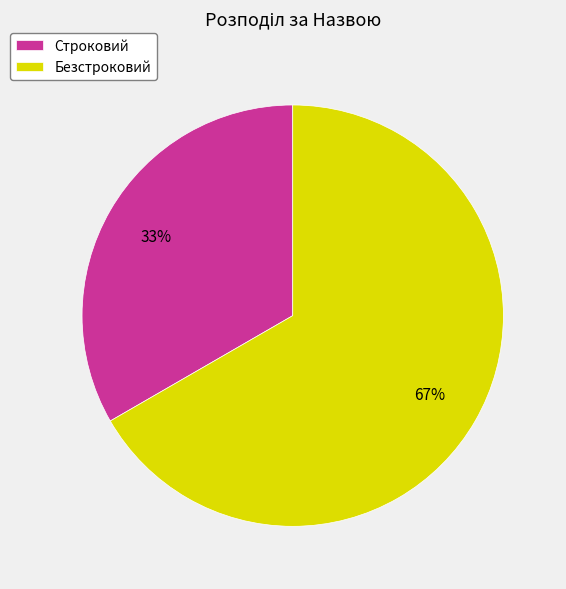

To the nearest percent, what is the combined percentage of Безстроковий and Строковий?

100%